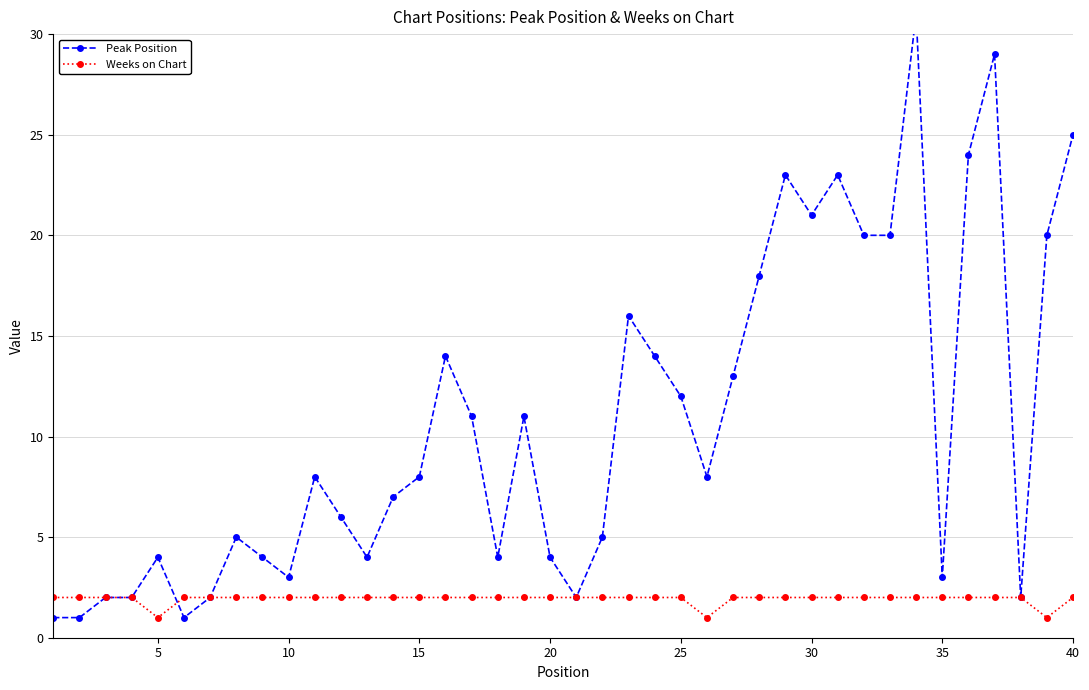

After their last crossing, which series has the higher values: Peak Position or Weeks on Chart?

Weeks on Chart